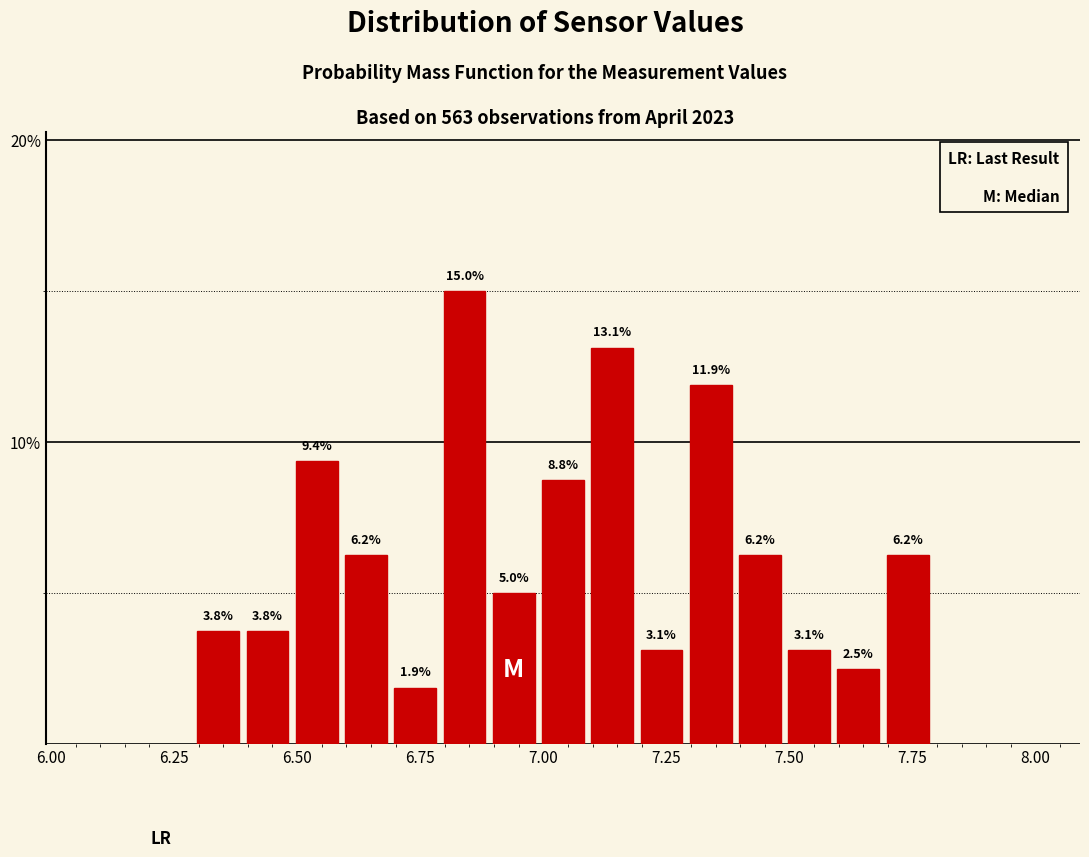

Read against the x-axis, roughly where is the centre of the tallest bar?

6.85